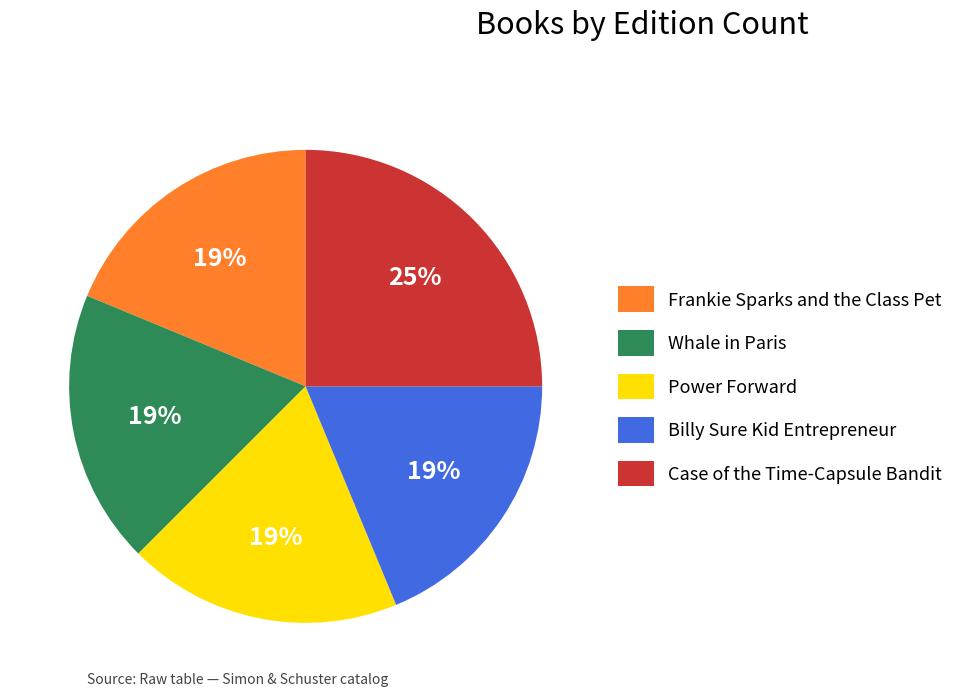

Is there a majority slice in this chart?

No